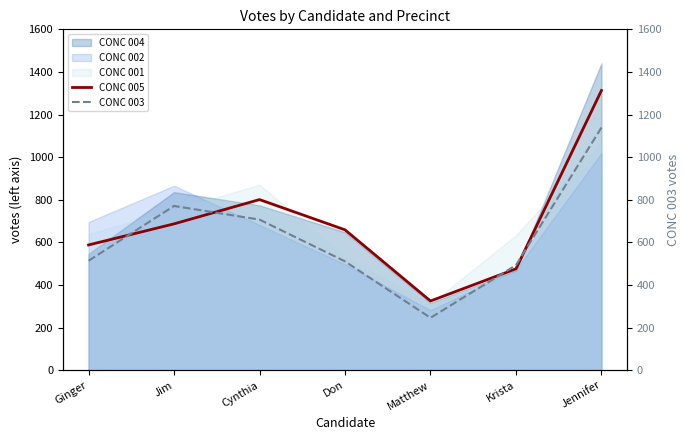

At which label is CONC 005 closest to 819?

Cynthia